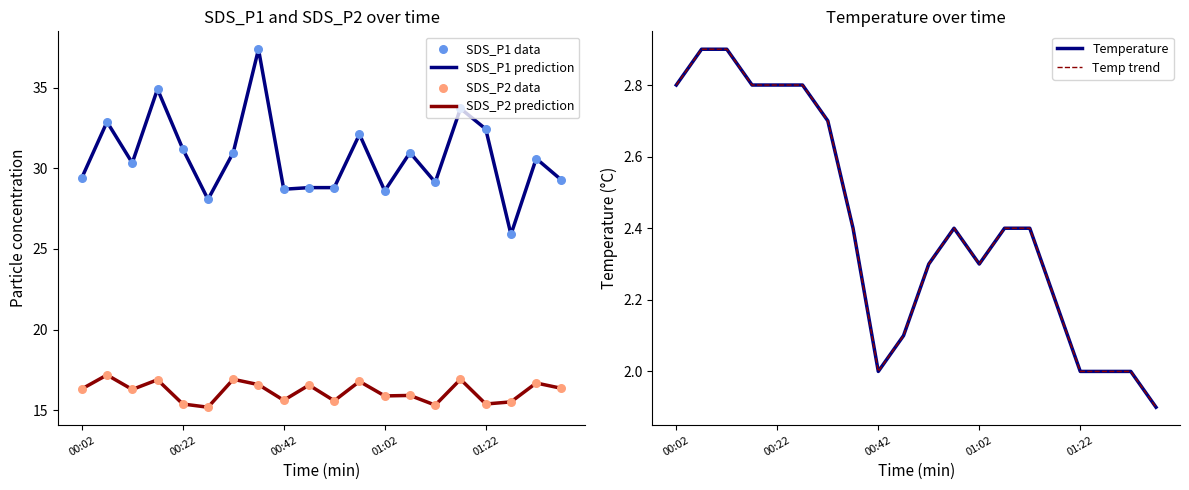

Is the value of SDS_P2 prediction at 13 greater than the value of Temp trend at 11?

Yes